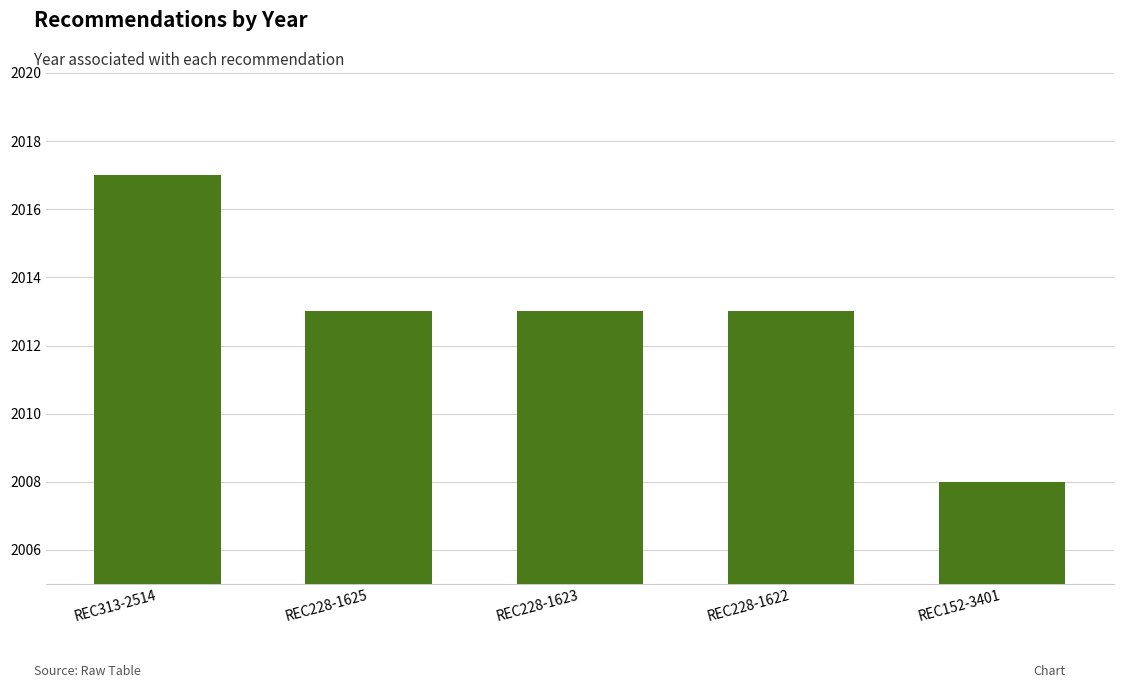

Reading right to left, list all the values displayed in this chart.

REC152-3401=2008	REC228-1622=2013	REC228-1623=2013	REC228-1625=2013	REC313-2514=2017